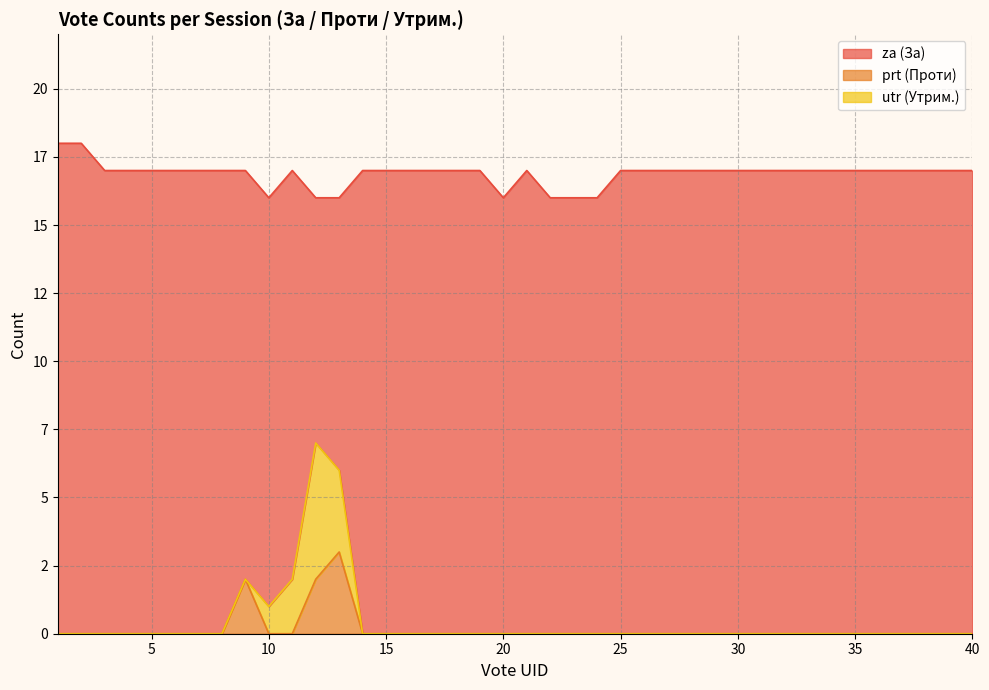

Is it true that za equals 29 at 8?

False